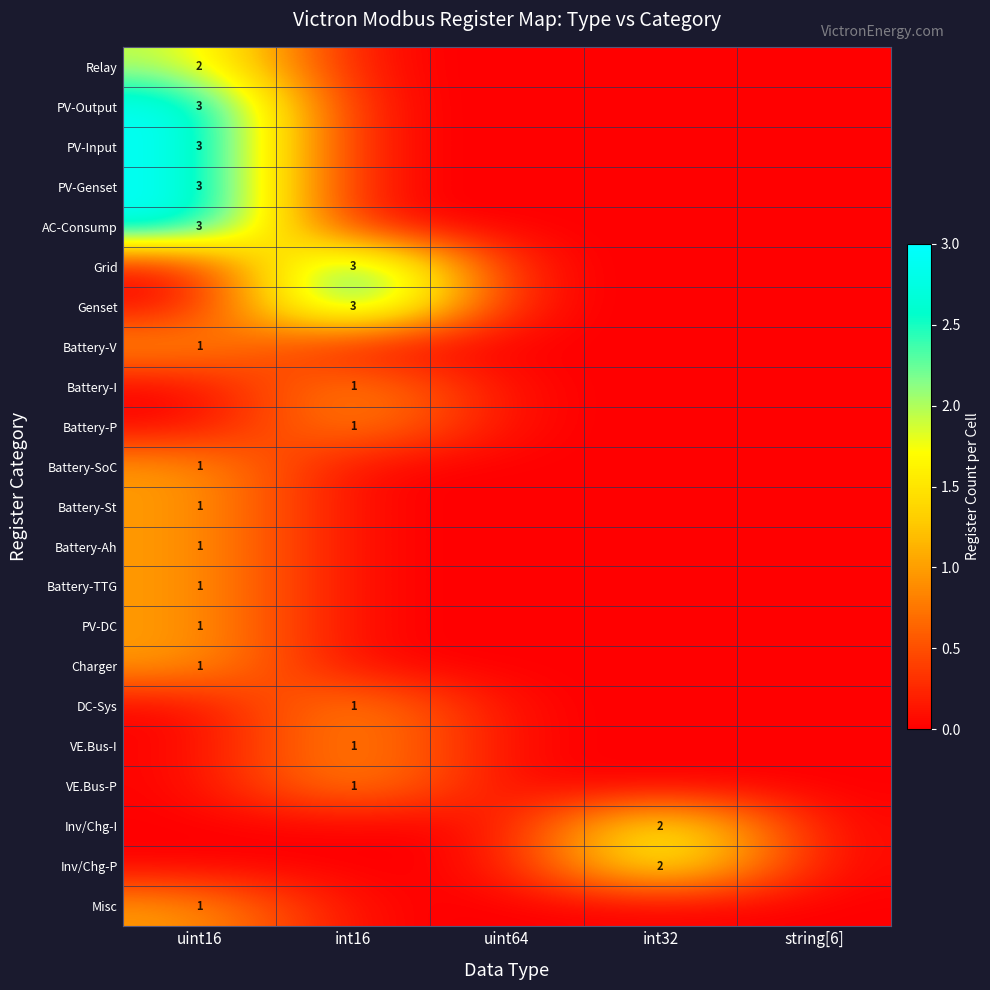

Rank the series by their maximum value, from lowest to highest.

Battery-V, Battery-I, Battery-P, Battery-SoC, Battery-St, Battery-Ah, Battery-TTG, PV-DC, Charger, DC-Sys, VE.Bus-I, VE.Bus-P, Misc, Relay, Inv/Chg-I, Inv/Chg-P, PV-Output, PV-Input, PV-Genset, AC-Consump, Grid, Genset